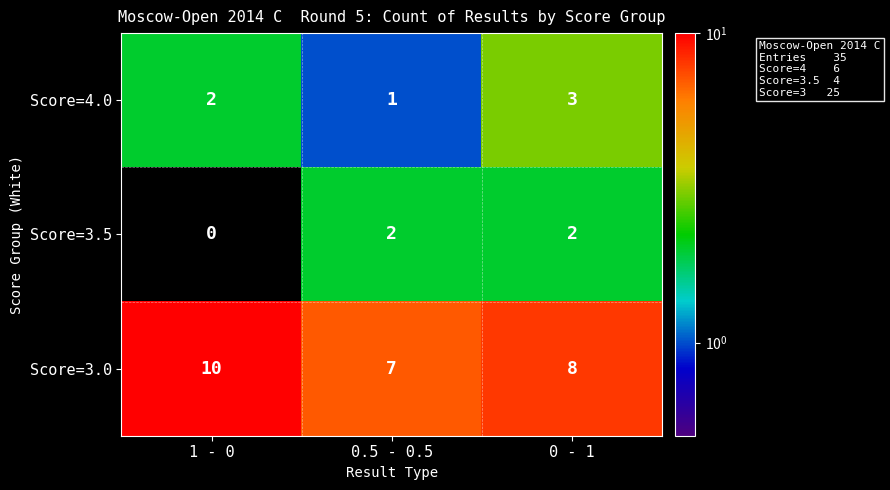

At which category is the sum across all series the highest?

0 - 1